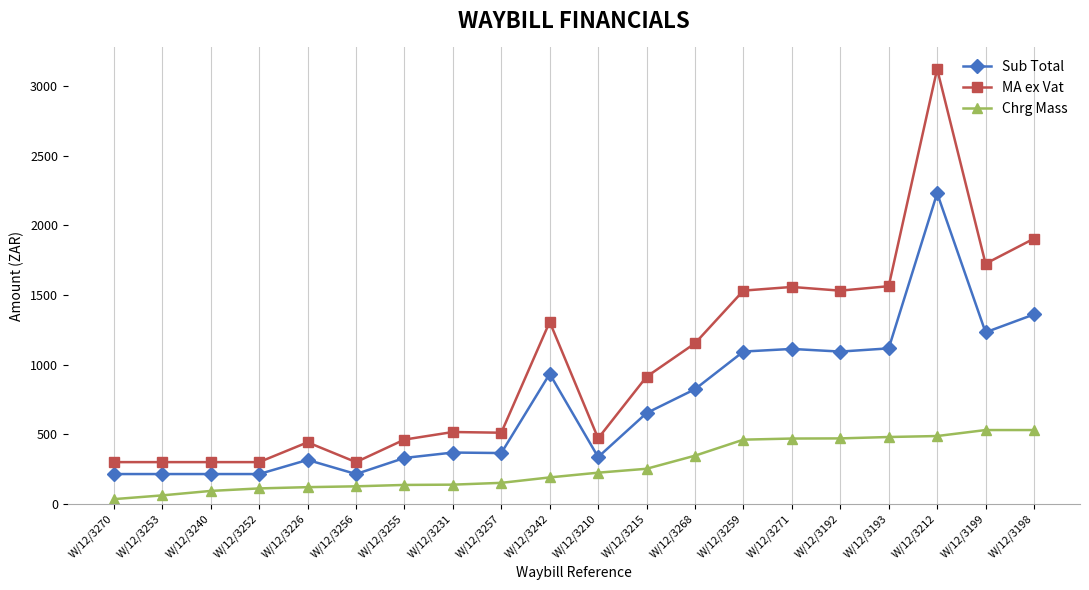

The Chrg Mass series shows 190.0 at W/12/3242. True or false?

True